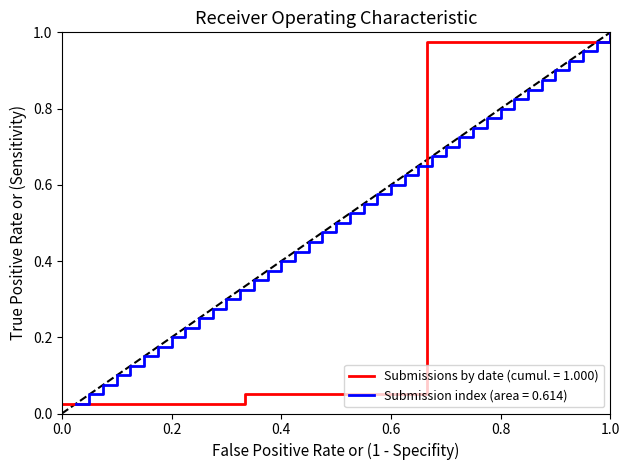

True or false: Submission index (area = 0.614) has a value of 1.3 at 0.8.

False